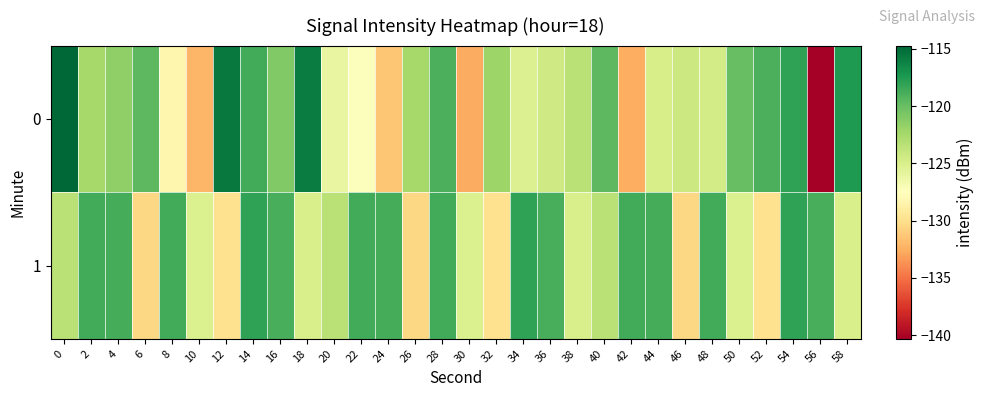

What is the minimum value shown in the chart?

-140.3